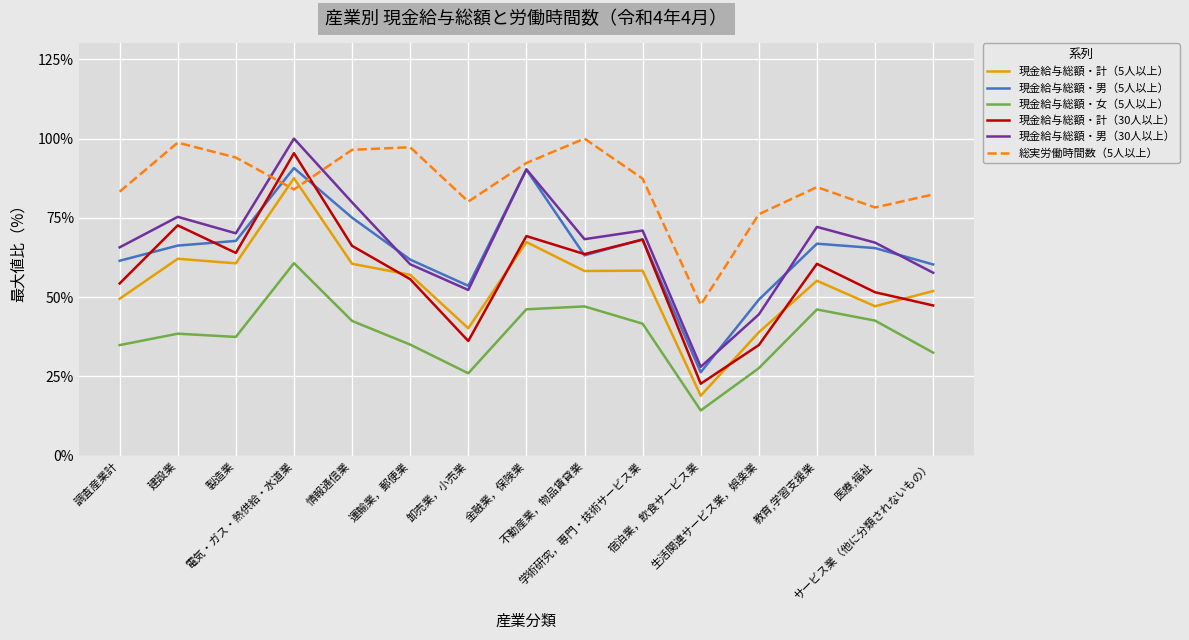

Where is 現金給与総額・計（5人以上） nearest to the value 0?

宿泊業，飲食サービス業